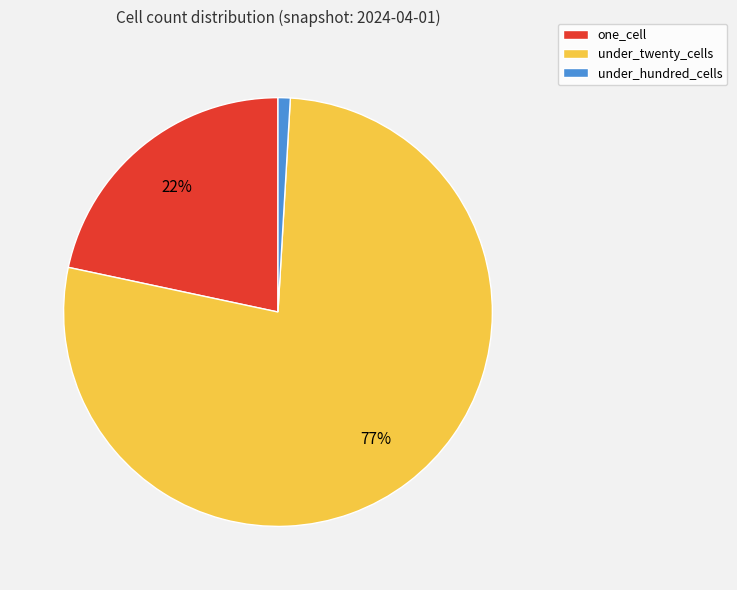

Is it true that under_hundred_cells is 12% of the pie?

False